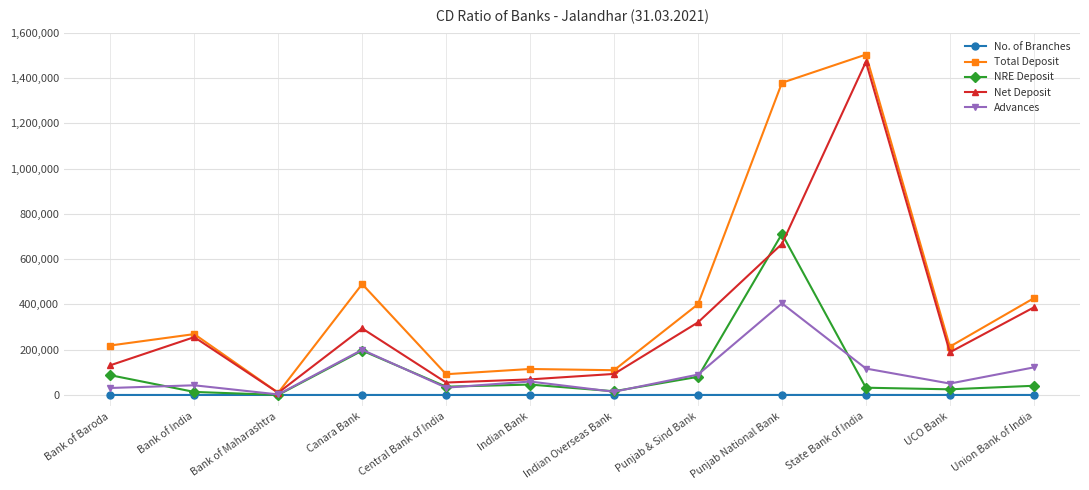

What position from the right is Bank of Baroda?

12